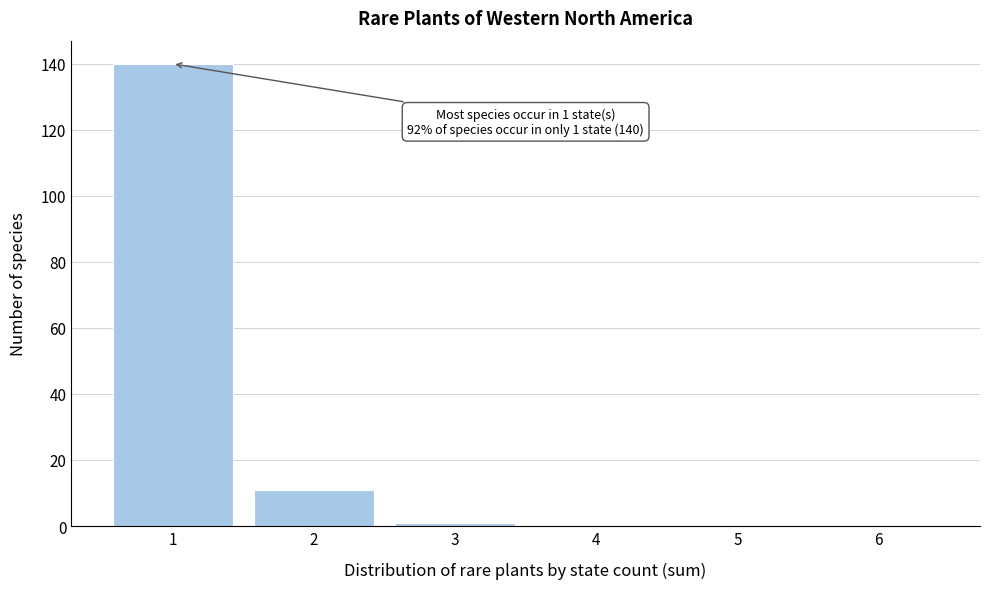

Which range on the x-axis has the tallest bar?

0.5 to 1.5